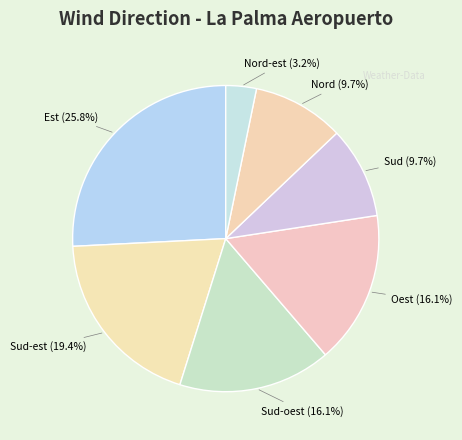

What percentage is the Sud-oest slice, to the nearest percent?

16%